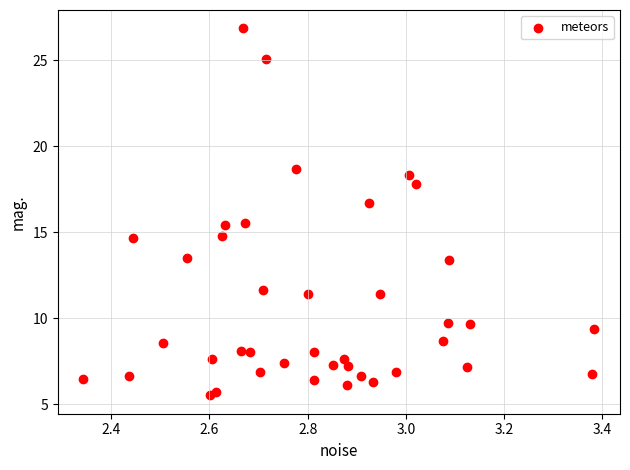

What is the range of X values (max minus min)?

1.0